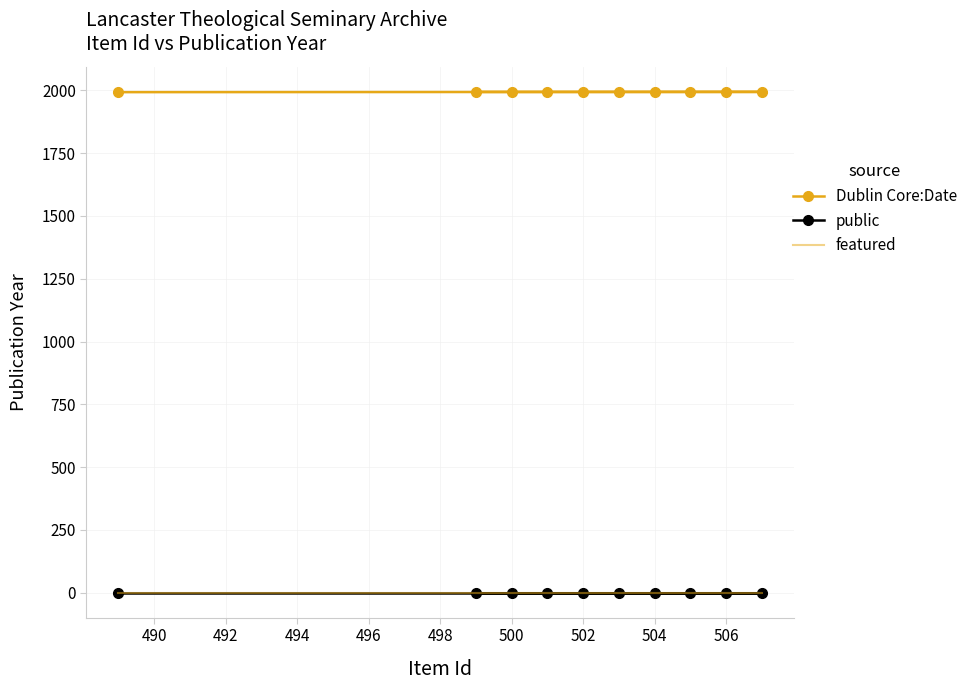

The Dublin Core:Date series shows 2773 at 500. True or false?

False